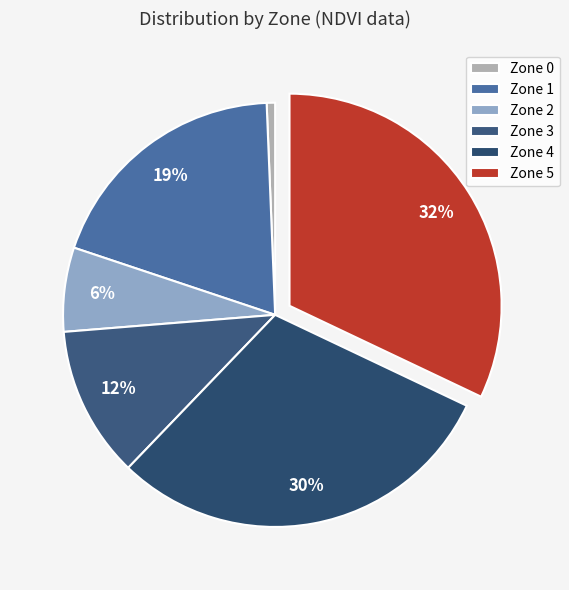

Count the number of slices in the pie.

6